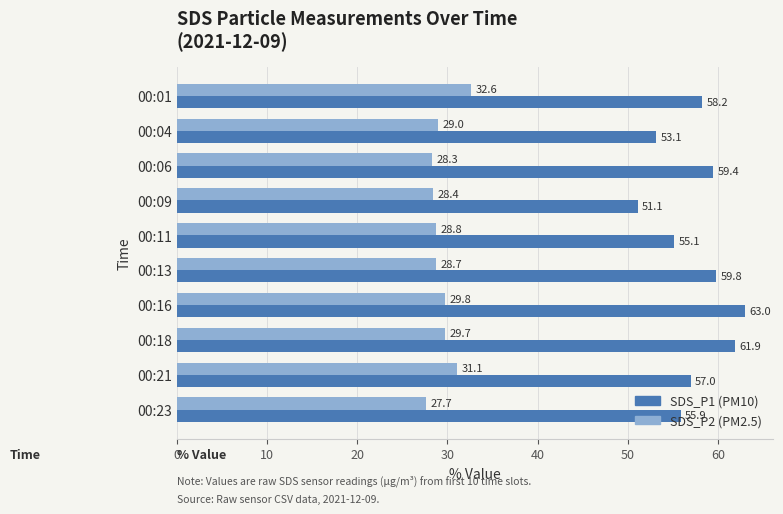

What is the spread (max minus min) of values at 00:21?

25.9